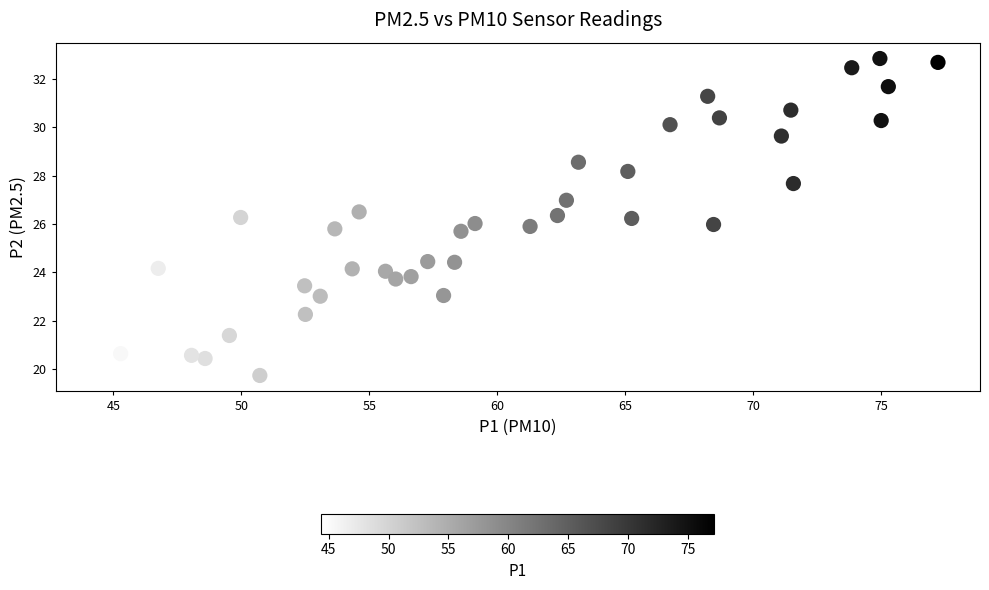

What is the range of Y values (max minus min)?

13.1